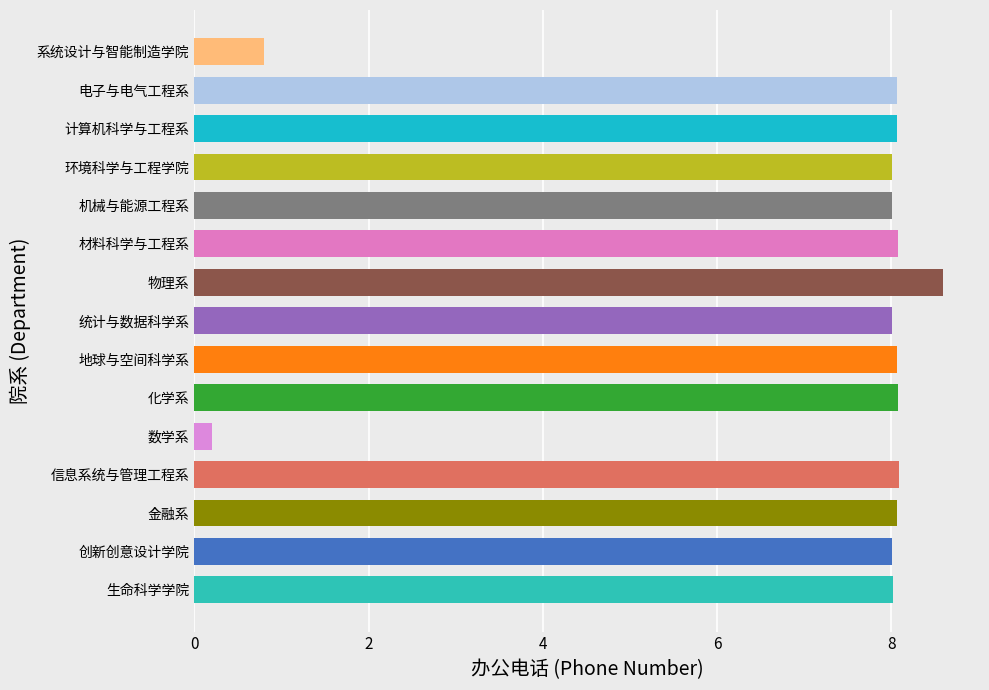

What is the ratio of the value at 电子与电气工程系 to the value at 地球与空间科学系?

1.0